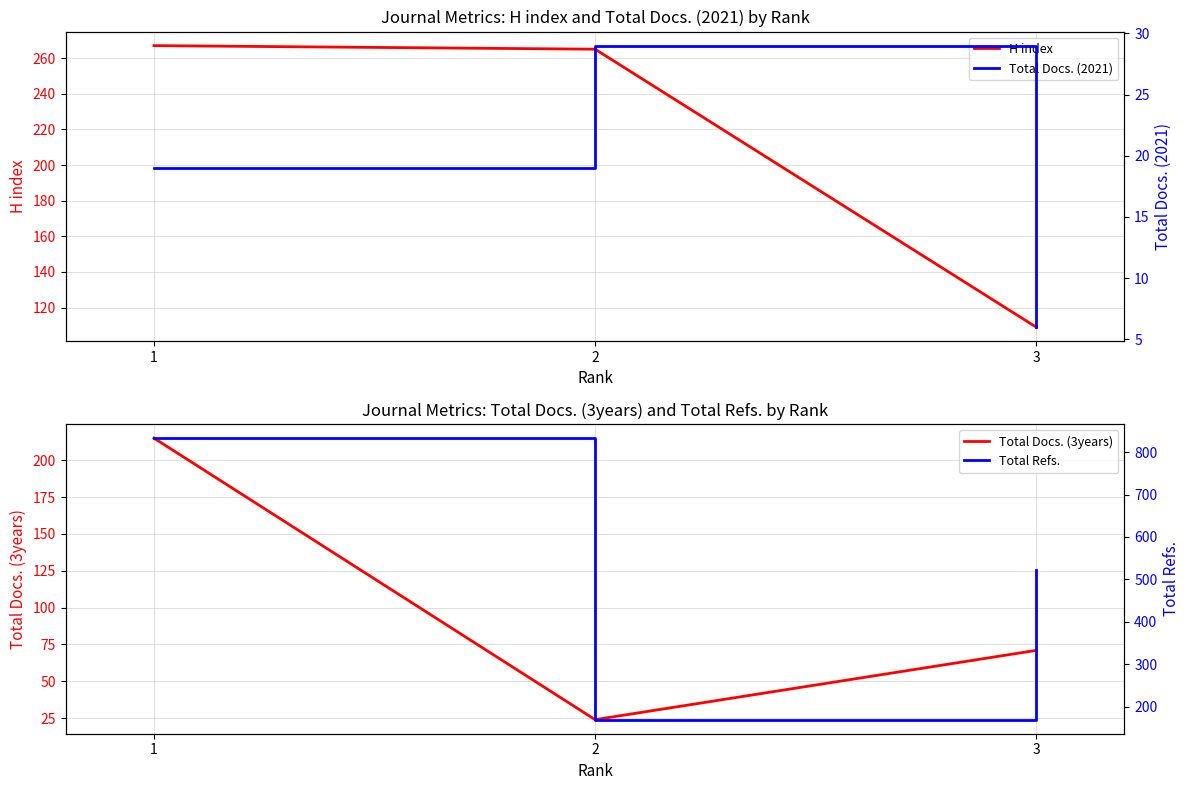

What is the sum of the H index values at 2 and 3?

374